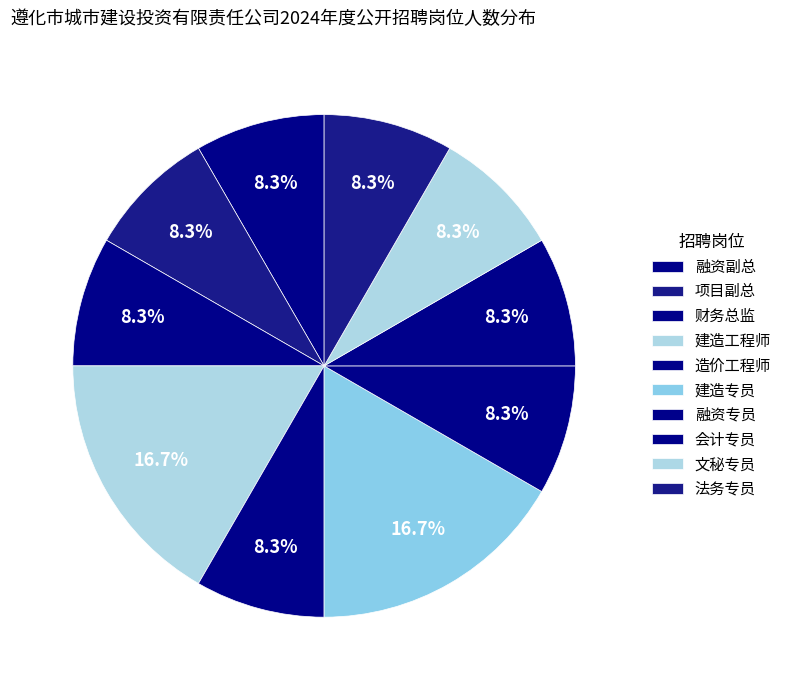

Count the number of slices in the pie.

10